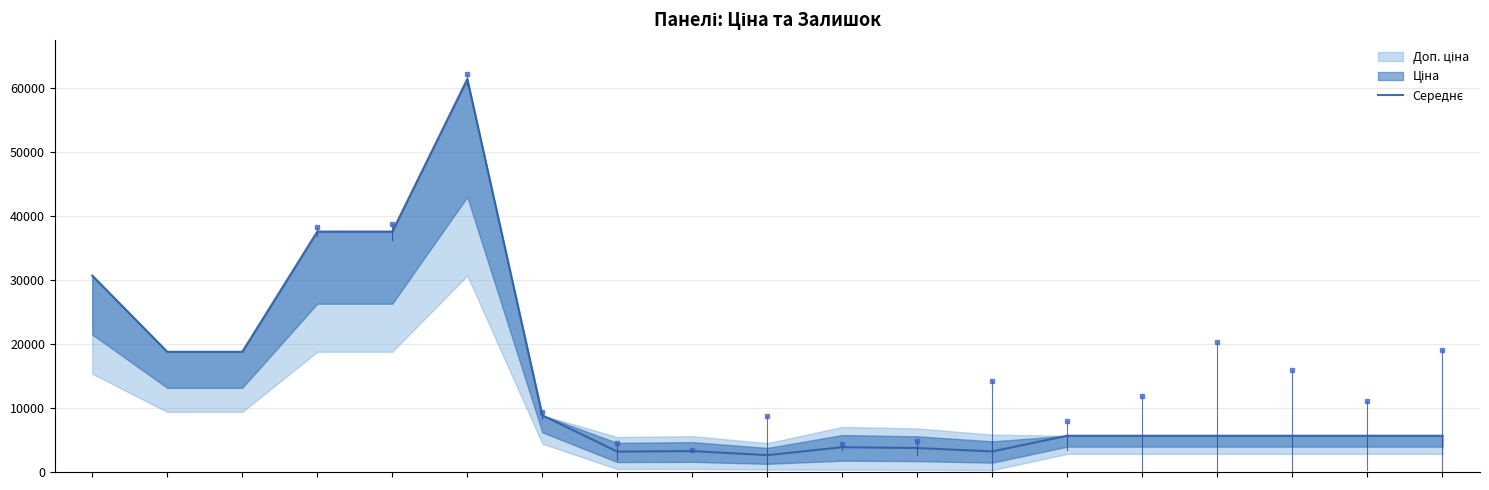

Which category has the lowest value across all series?

9